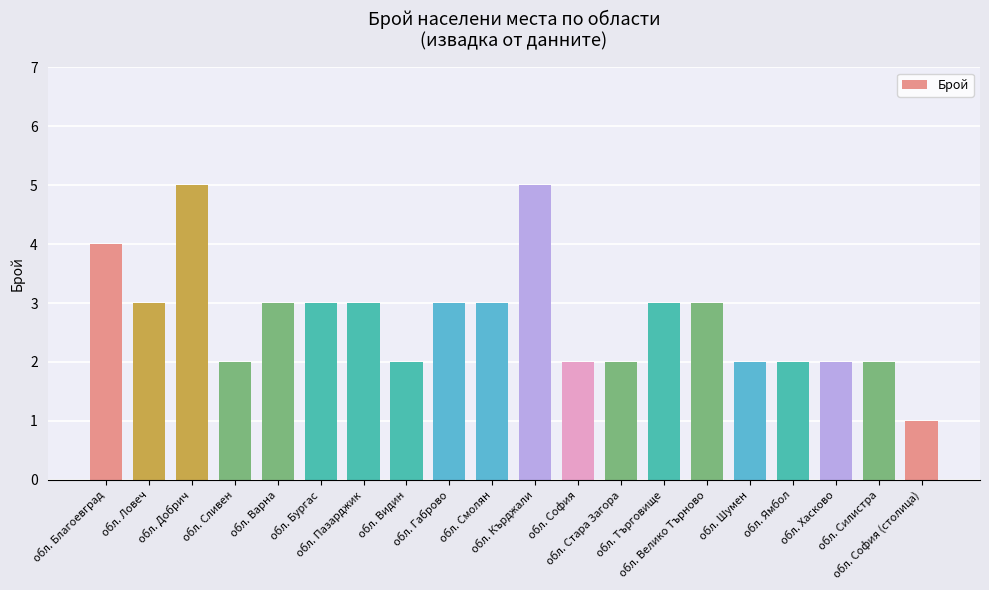

What is the approximate value at обл. Силистра?

2